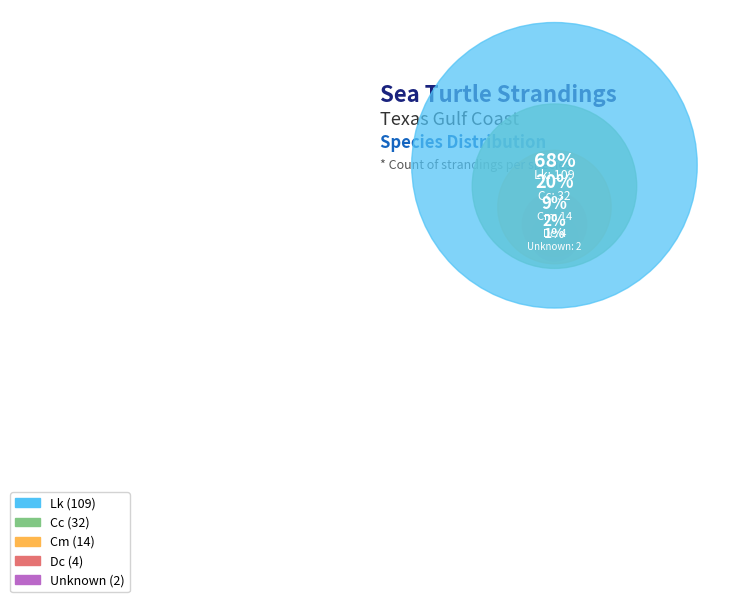

How much of the chart is everything except Cc?

80.1%